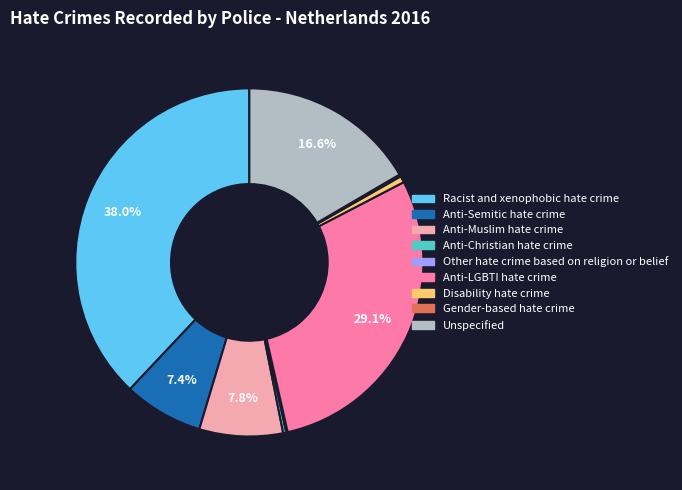

What is the largest slice in the pie chart?

Racist and xenophobic hate crime